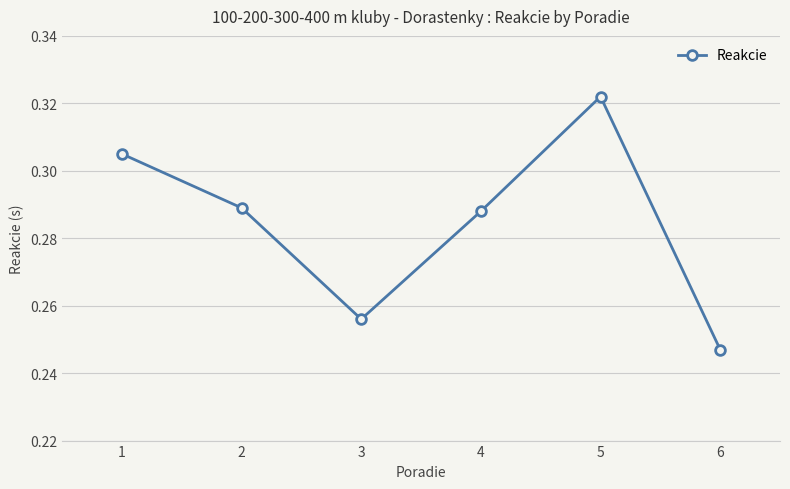

Count the values in the range 0 to 1.

6